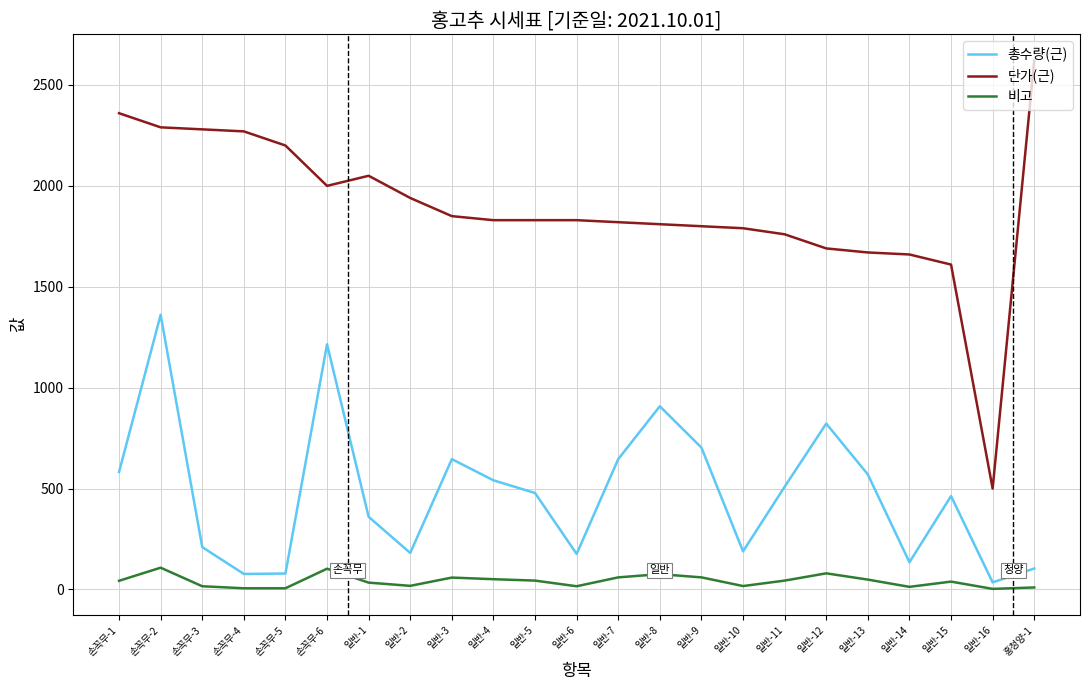

Which series has the largest range (max minus min)?

단가(근)